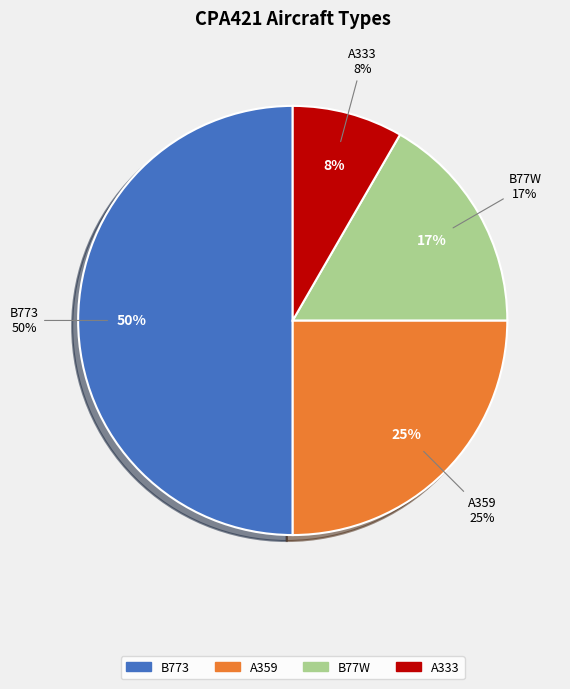

Does any single category account for the majority?

No